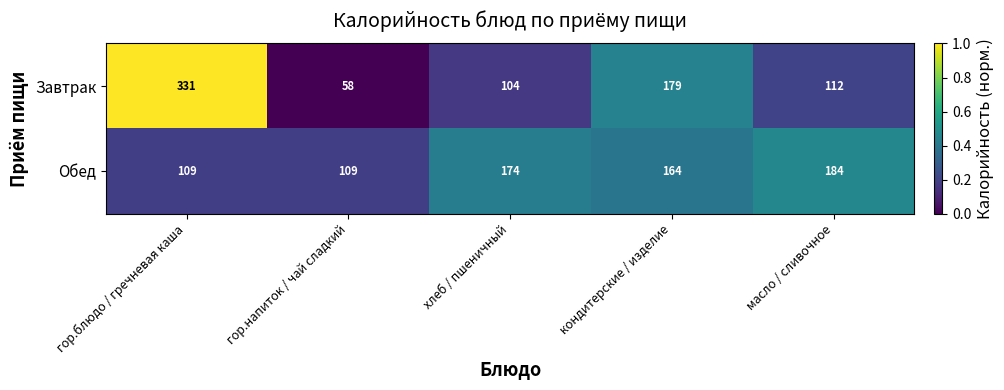

The value of Обед at хлеб / пшеничный is 38. True or false?

False